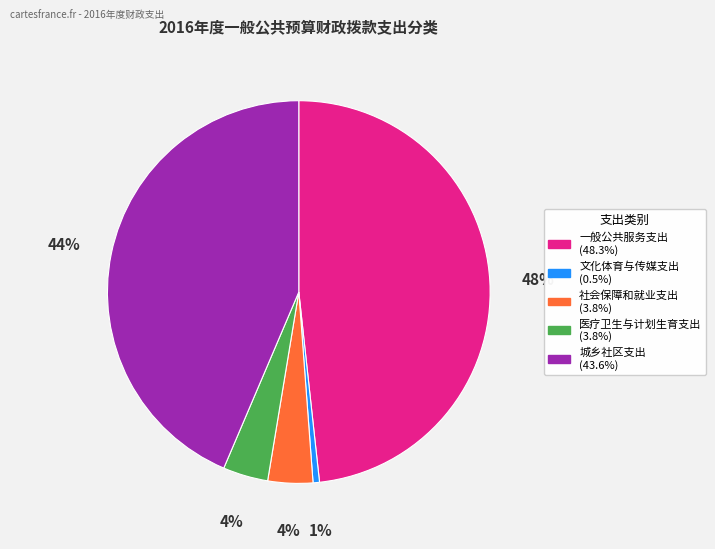

How many segments does this pie chart have?

5